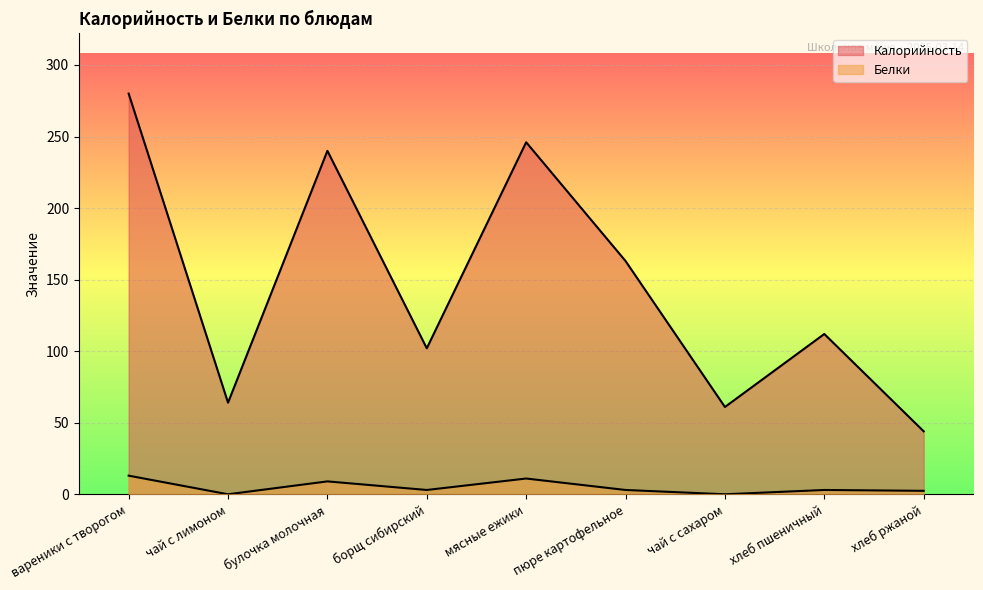

At which category is the sum across all series the highest?

вареники с творогом